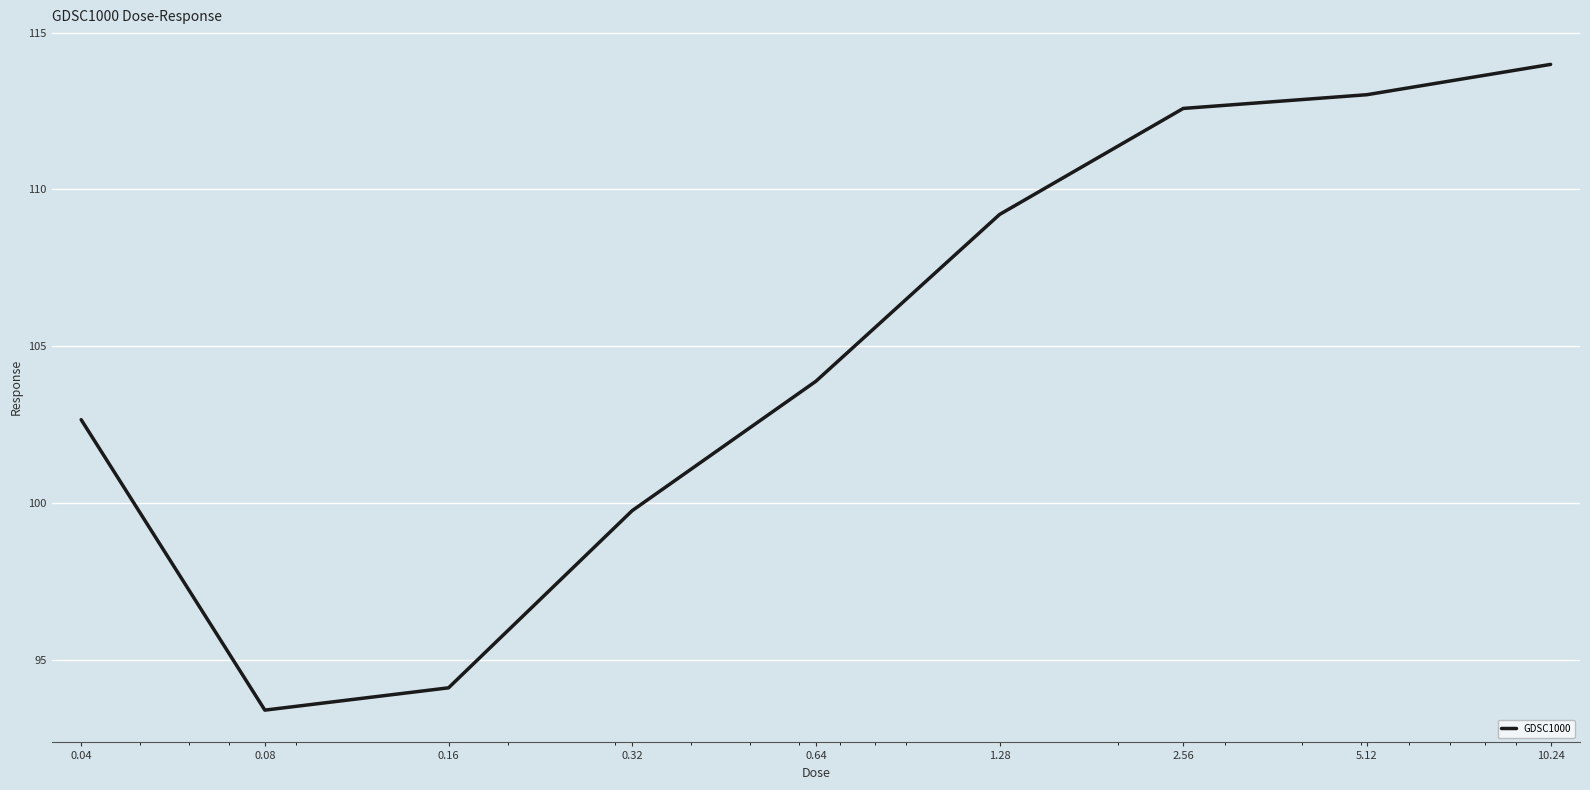

What is the difference between the maximum and minimum values?

20.6